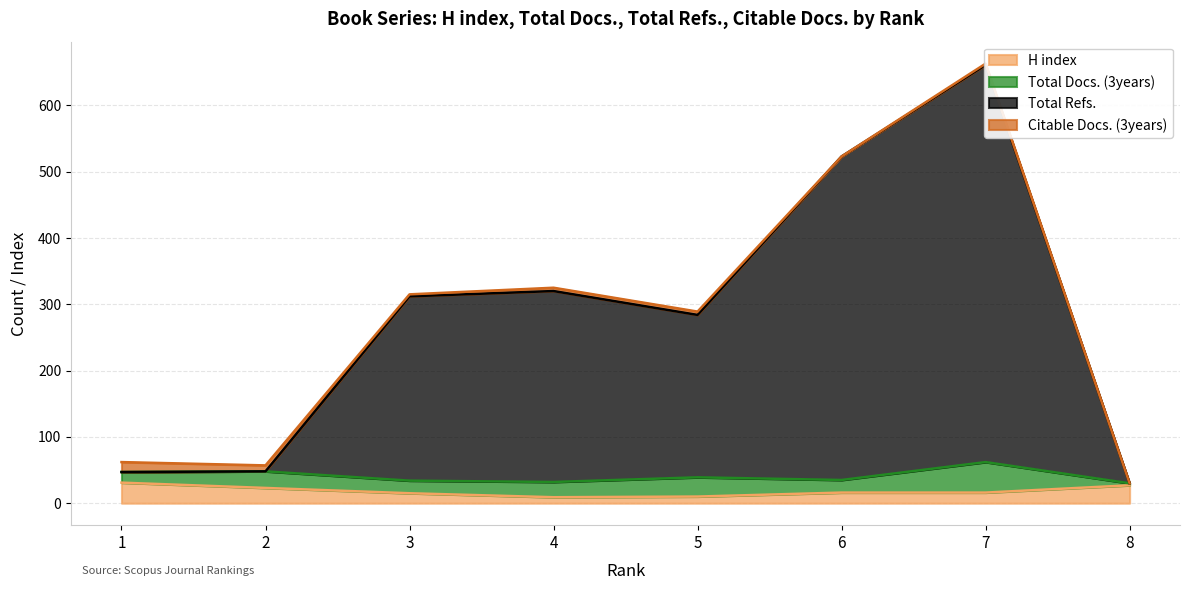

List the labels in order of H index value, largest first.

1, 8, 2, 6, 7, 3, 5, 4